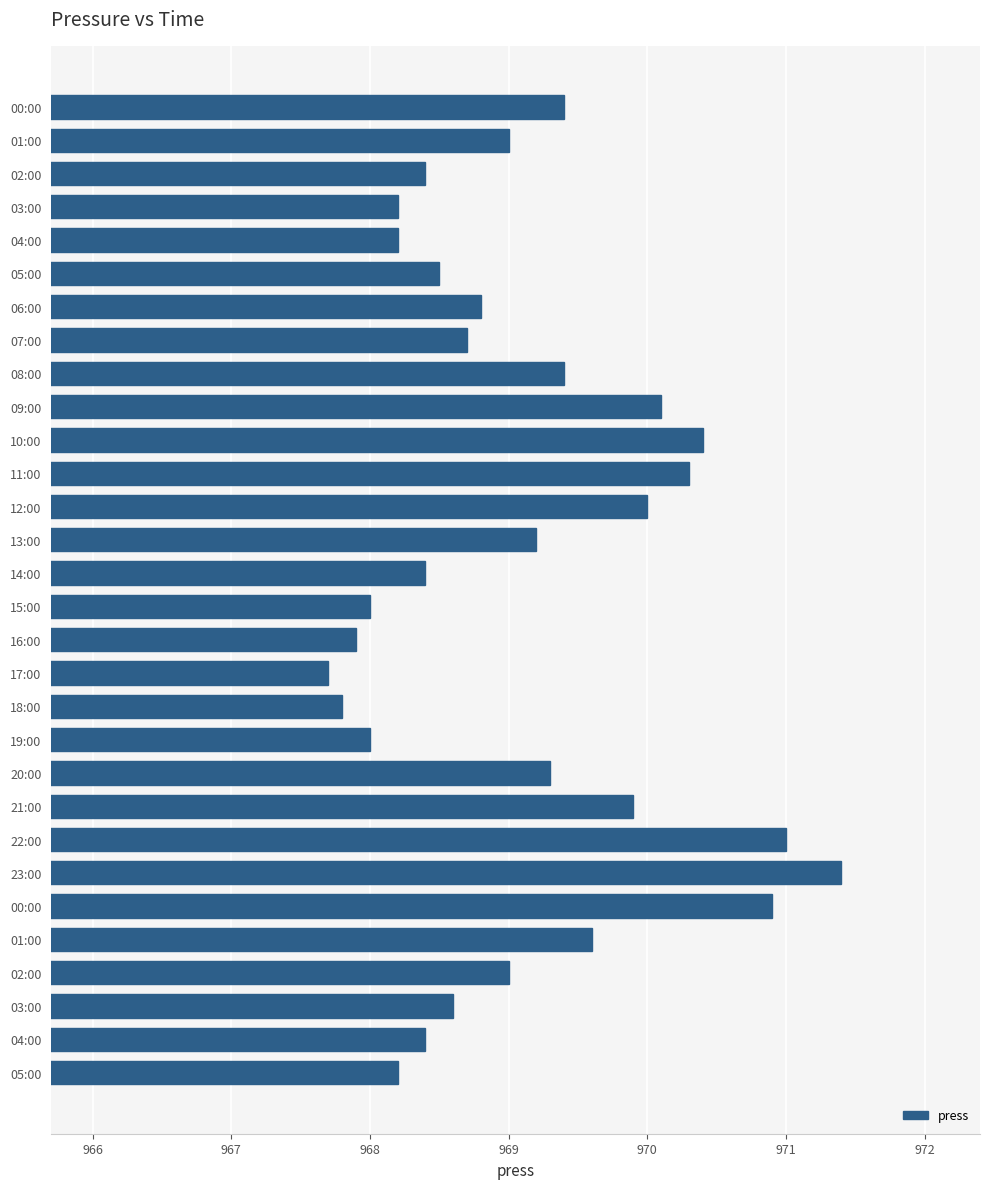

At which category does the chart reach its minimum across all series?

17:00